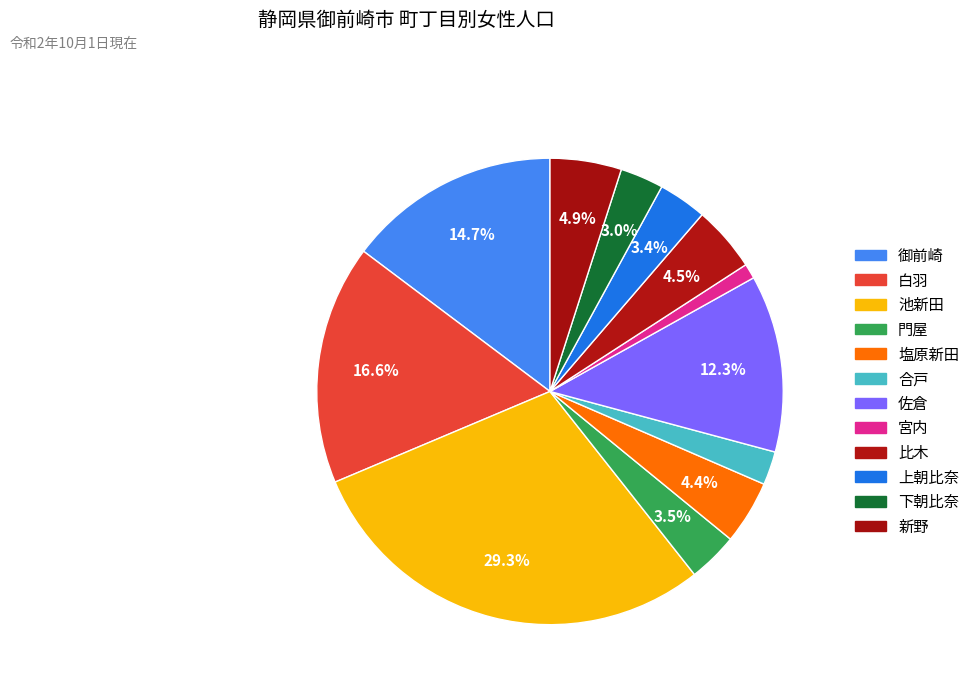

To the nearest percent, what is the difference between the 御前崎 and 門屋 slice percentages?

11%